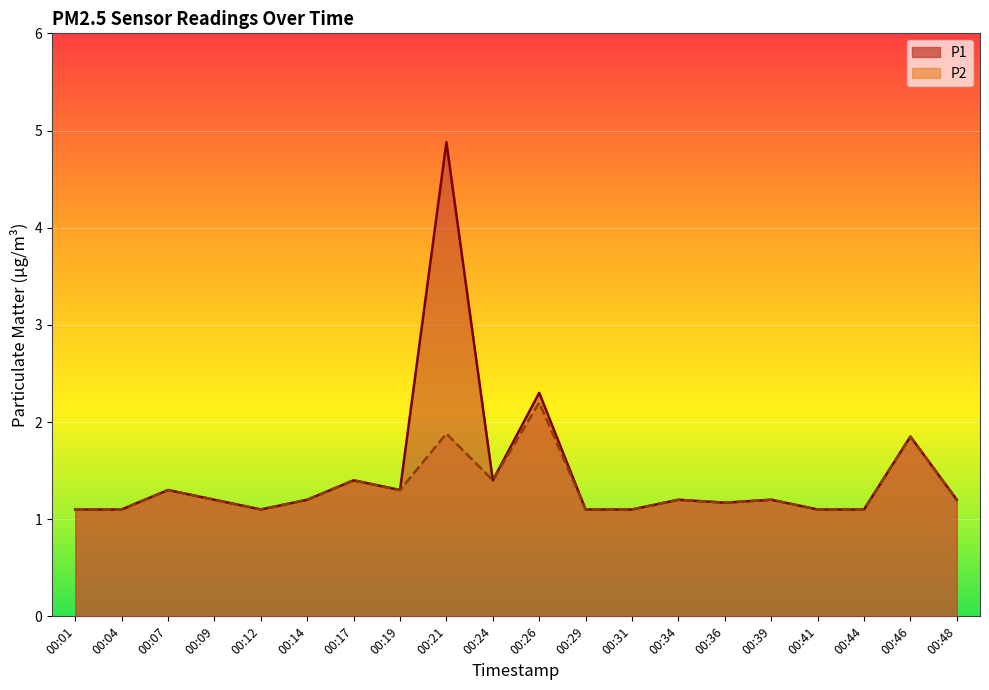

Which series changed the most between 00:24 and 00:31?

P1